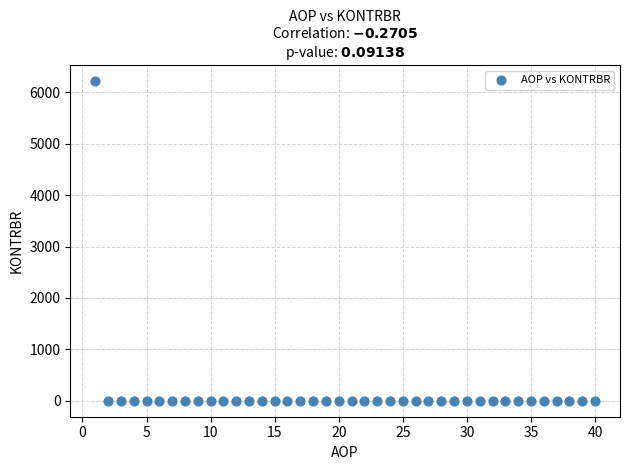

What is the range of X values (max minus min)?

39.0